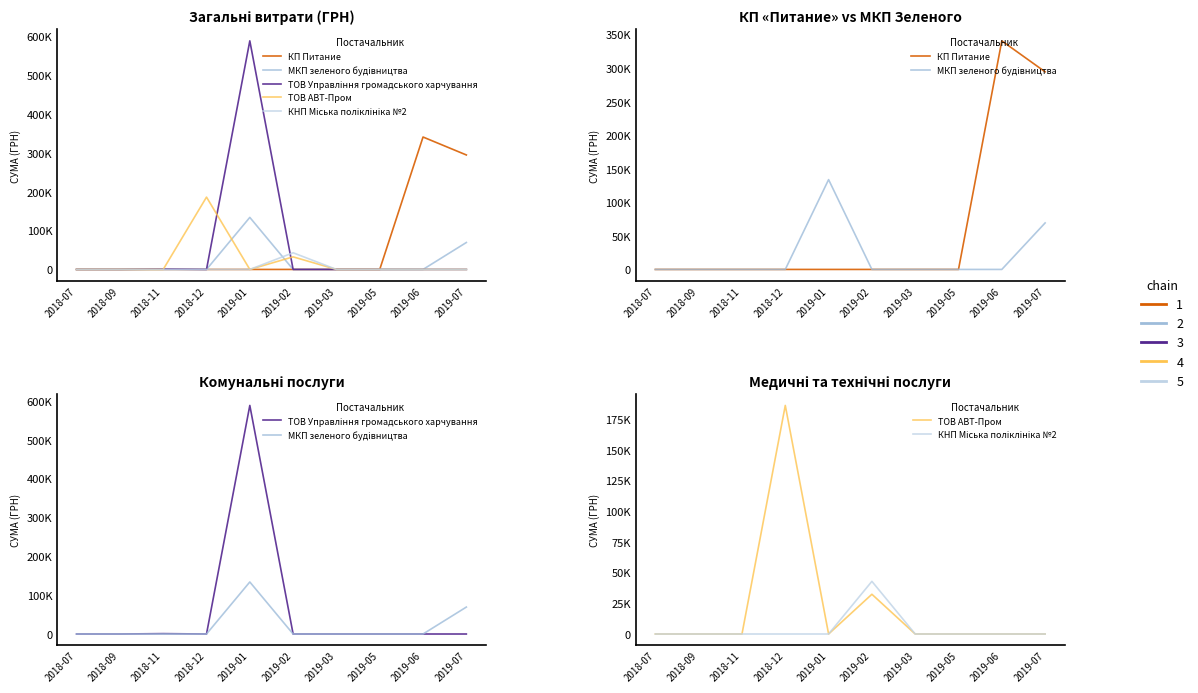

How many data points in ТОВ Управління громадського харчування are above 0?

2